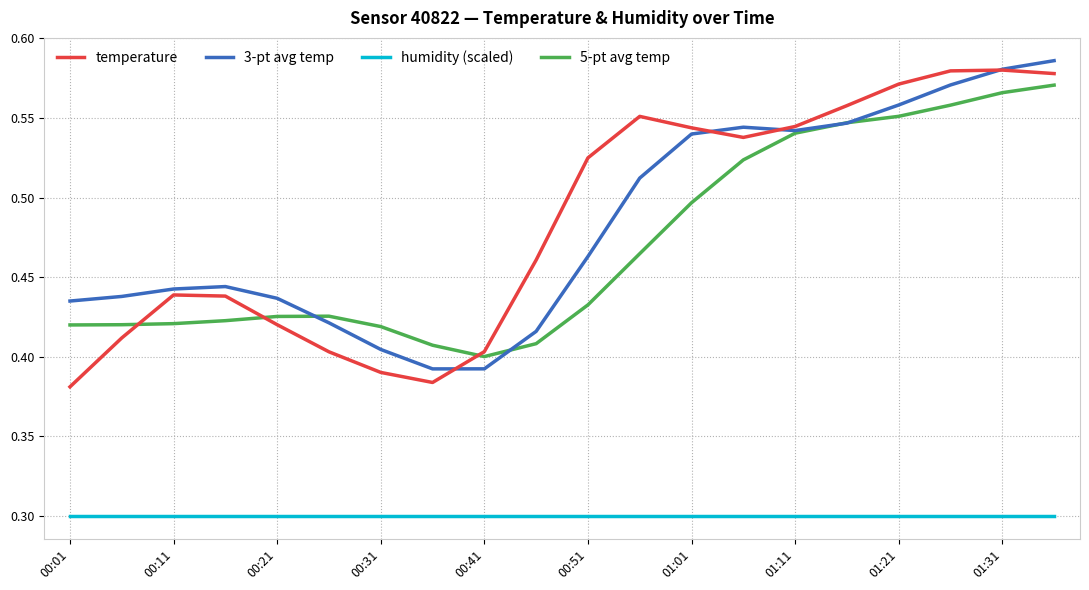

What is the sum of all temperature values?

9.7